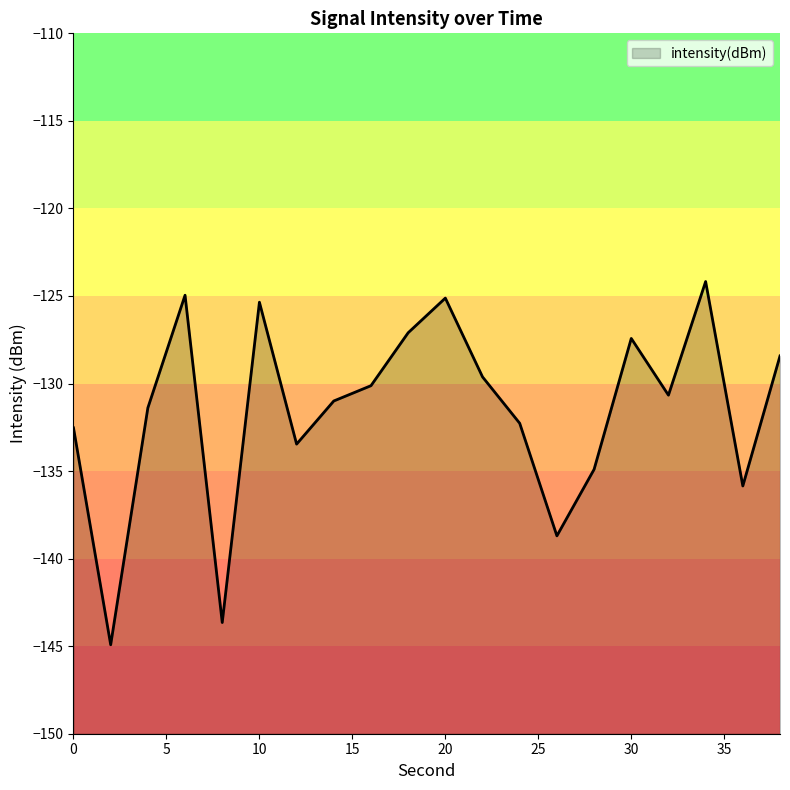

Reading right to left, extract all data points from this chart.

-128.4	-135.9	-124.2	-130.7	-127.4	-134.9	-138.7	-132.3	-129.6	-125.1	-127.1	-130.1	-131.0	-133.5	-125.4	-143.6	-125.0	-131.4	-144.9	-132.5